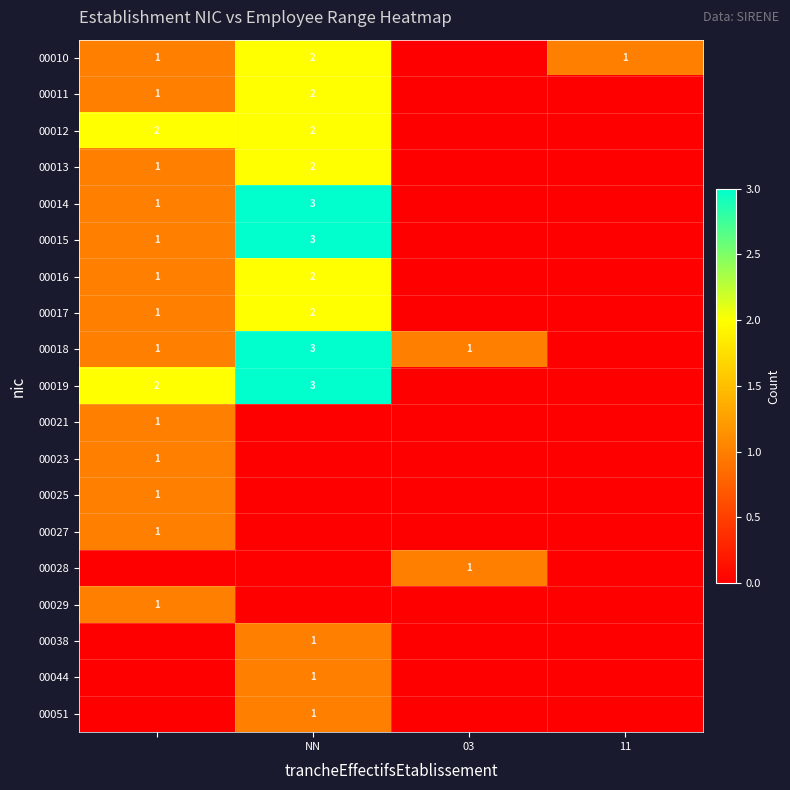

The value of 00044 at 11 is 0. True or false?

True